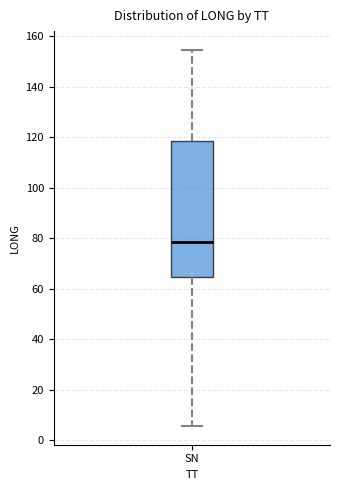

Read this box plot against the y-axis: the position of the median line, the range covered by the box, and the ends of both whiskers. The values are not printed on the chart, so give them approximately, as read against the axis.

median 78, box 64 to 118, whiskers 6 to 154